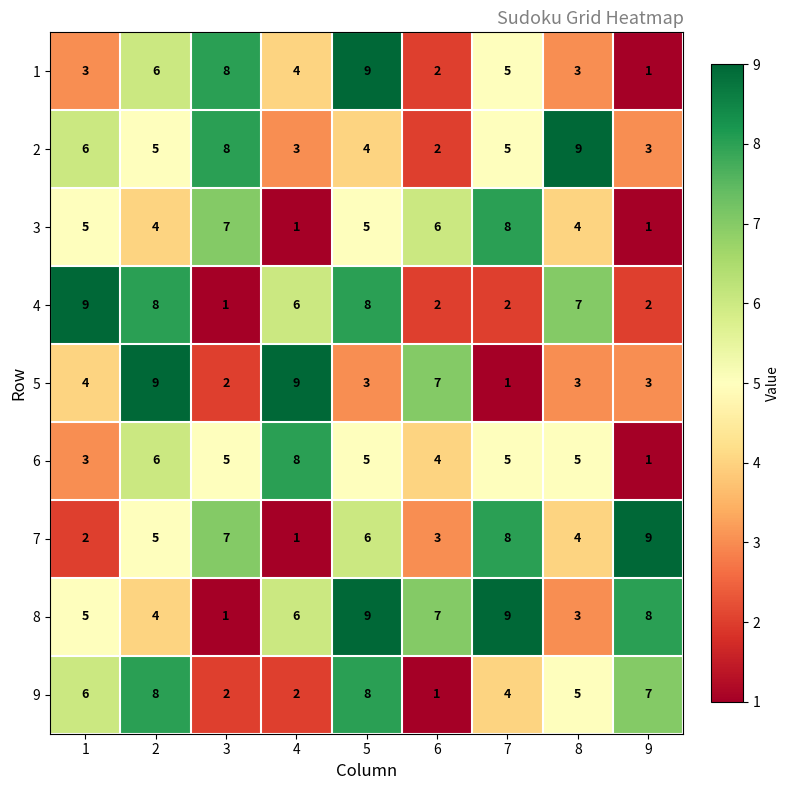

What is the maximum value for 3?

8